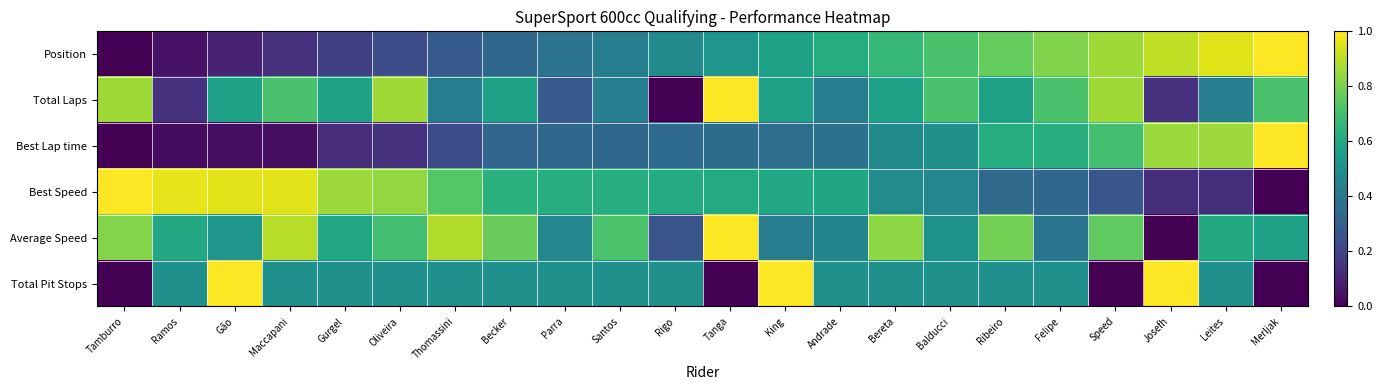

Which series changed the most between Oliveira and Thomassini?

Total Laps